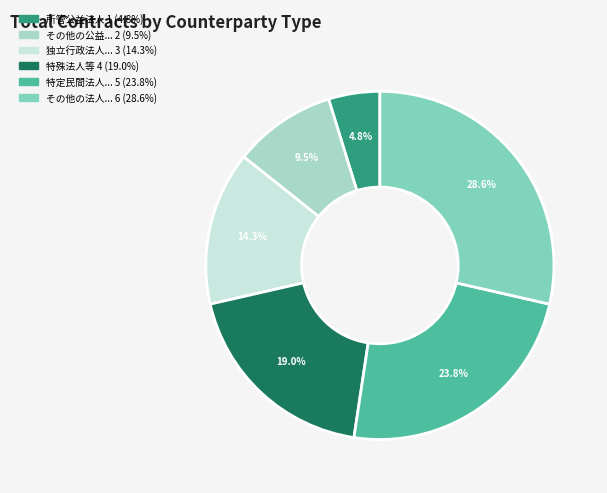

Is there any slice that represents more than half of the pie?

No